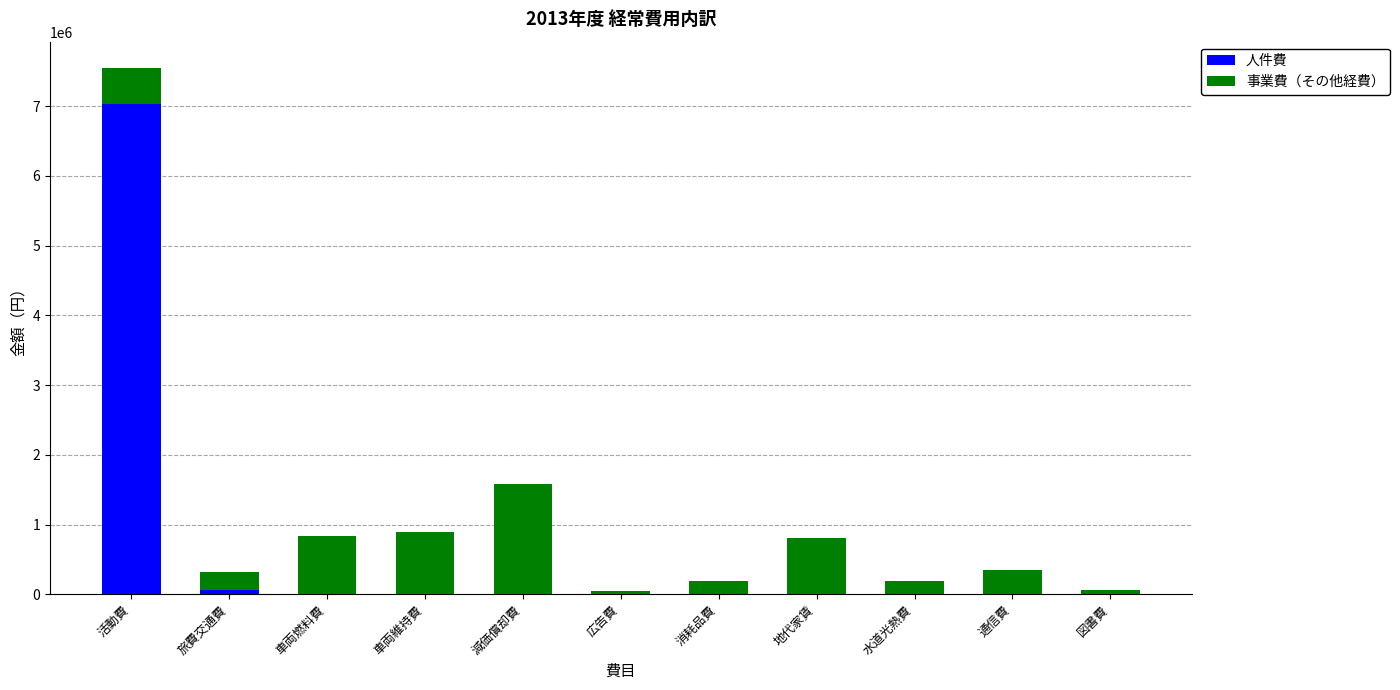

At which category is the sum across all series the highest?

活動費